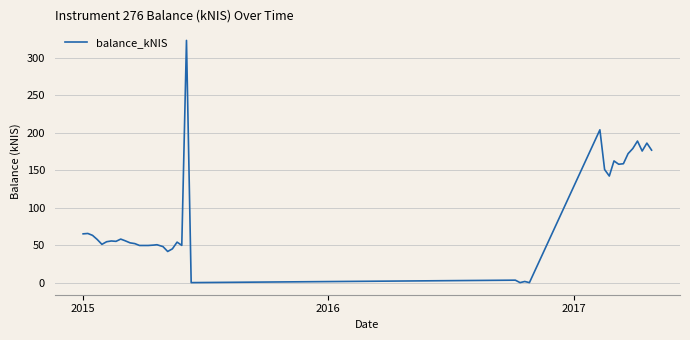

What is the greatest value displayed?

322.8